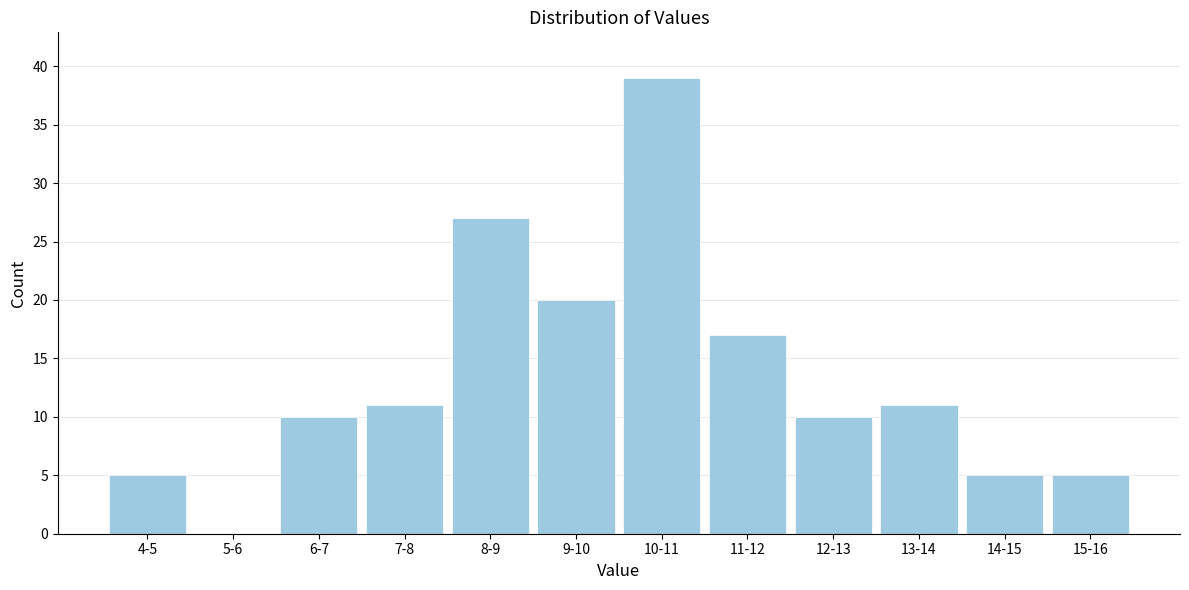

Reading right to left, extract all data points from this chart.

15-16=5	14-15=5	13-14=11	12-13=10	11-12=17	10-11=39	9-10=20	8-9=27	7-8=11	6-7=10	5-6=0	4-5=5